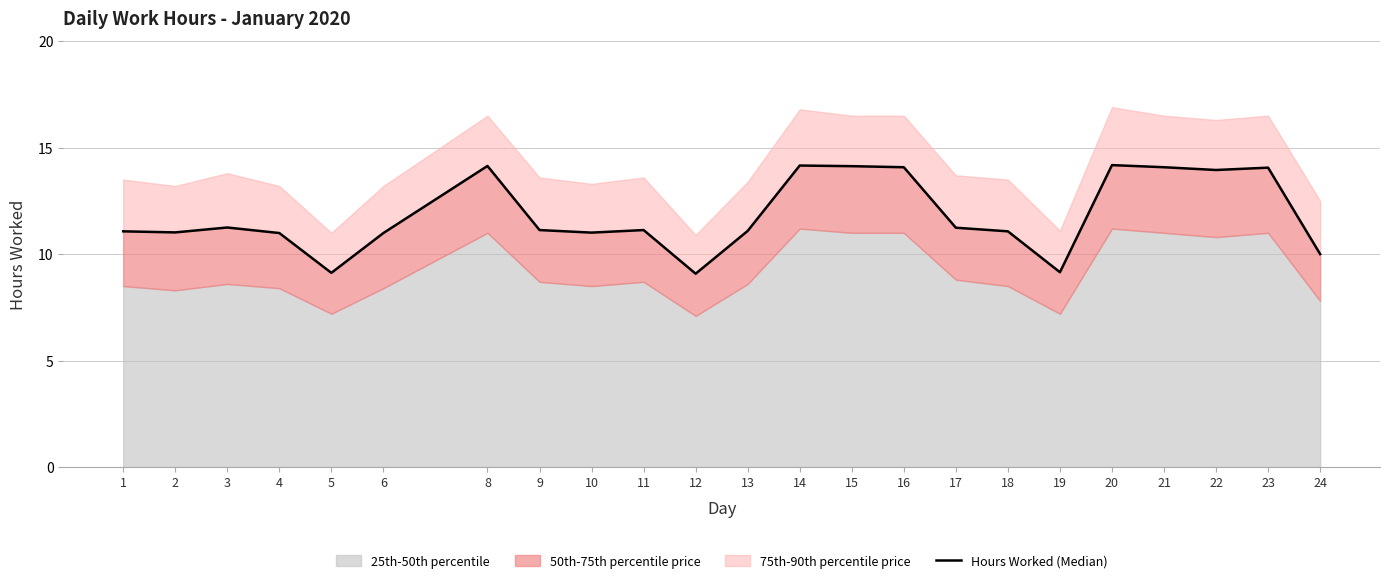

Which category has the lowest value across all series?

12